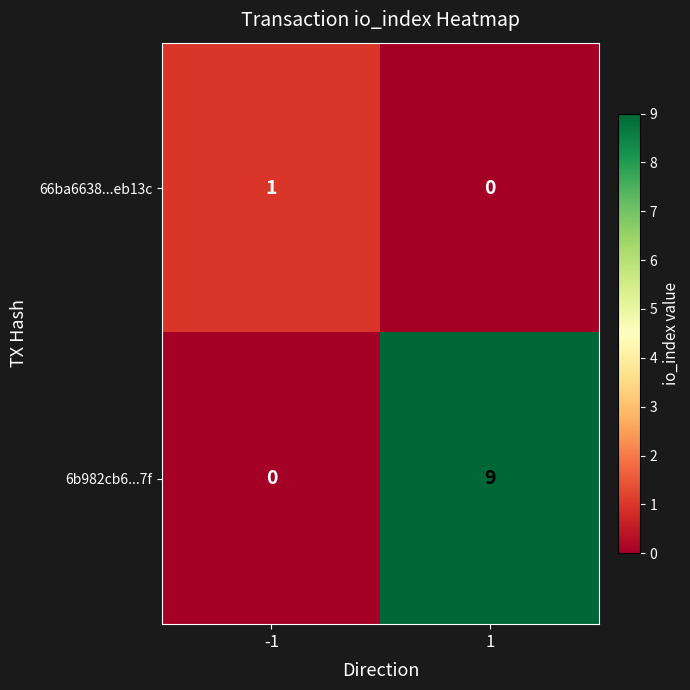

Reading right to left, what are all the values shown in this chart?

66ba6638...eb13c: 0	1
6b982cb6...7f: 9	0